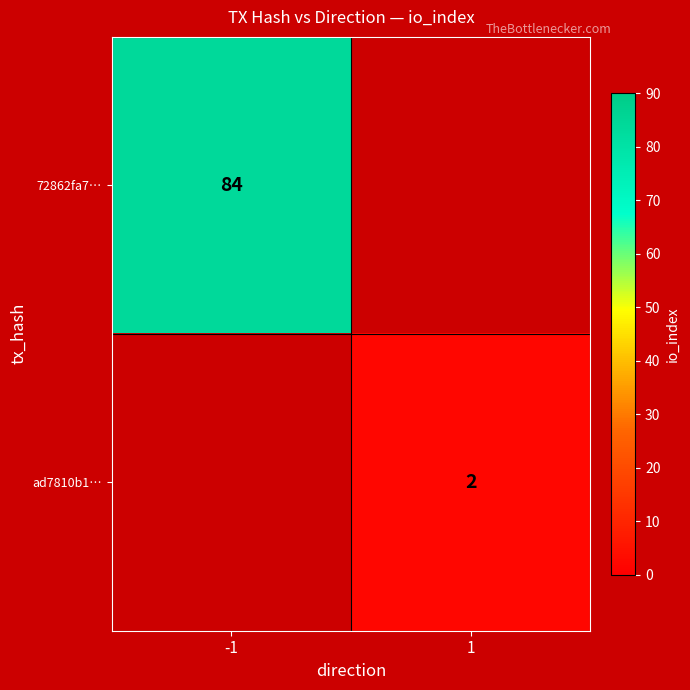

What is the maximum value shown in the chart?

84